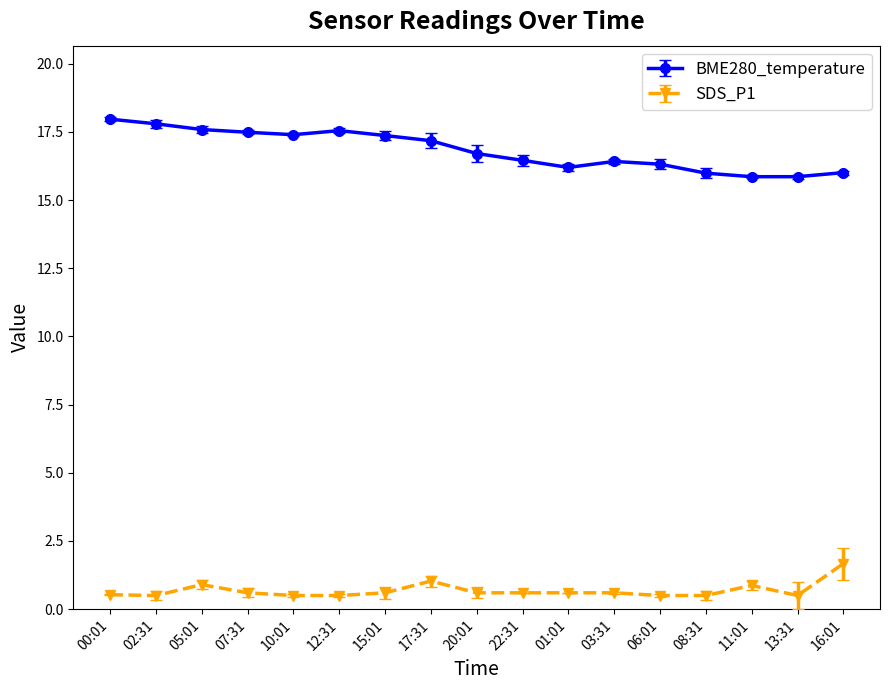

Rank the series at 05:01 from highest to lowest value.

BME280_temperature, SDS_P1